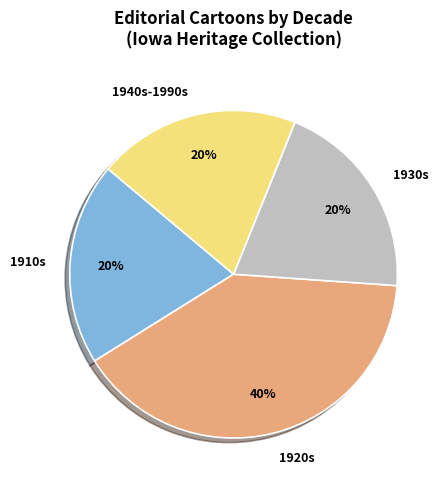

The 1910s slice represents 12% of the pie. True or false?

False